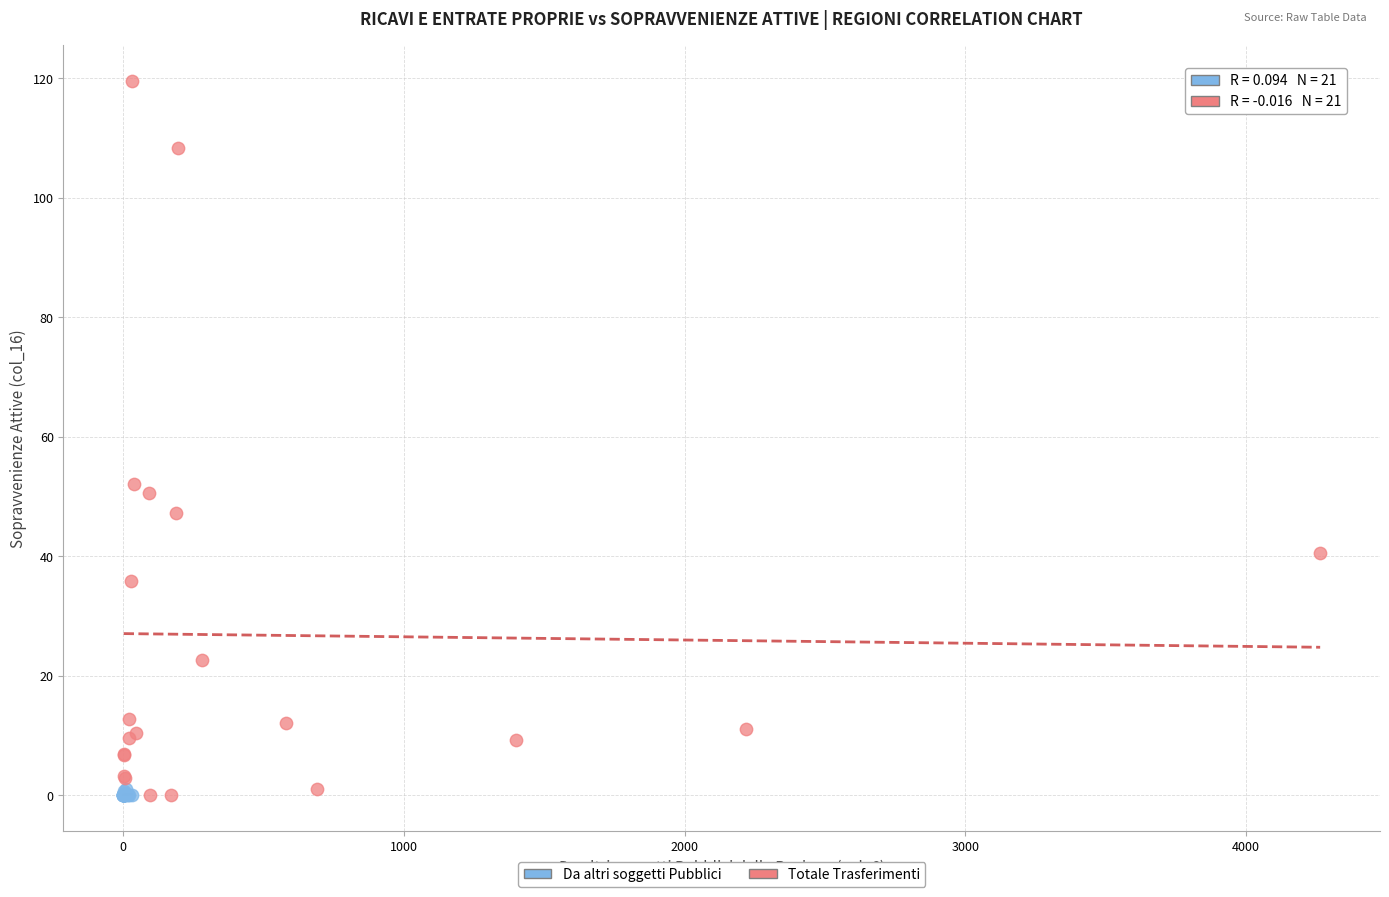

Which series has the widest spread of Y values?

Totale Trasferimenti